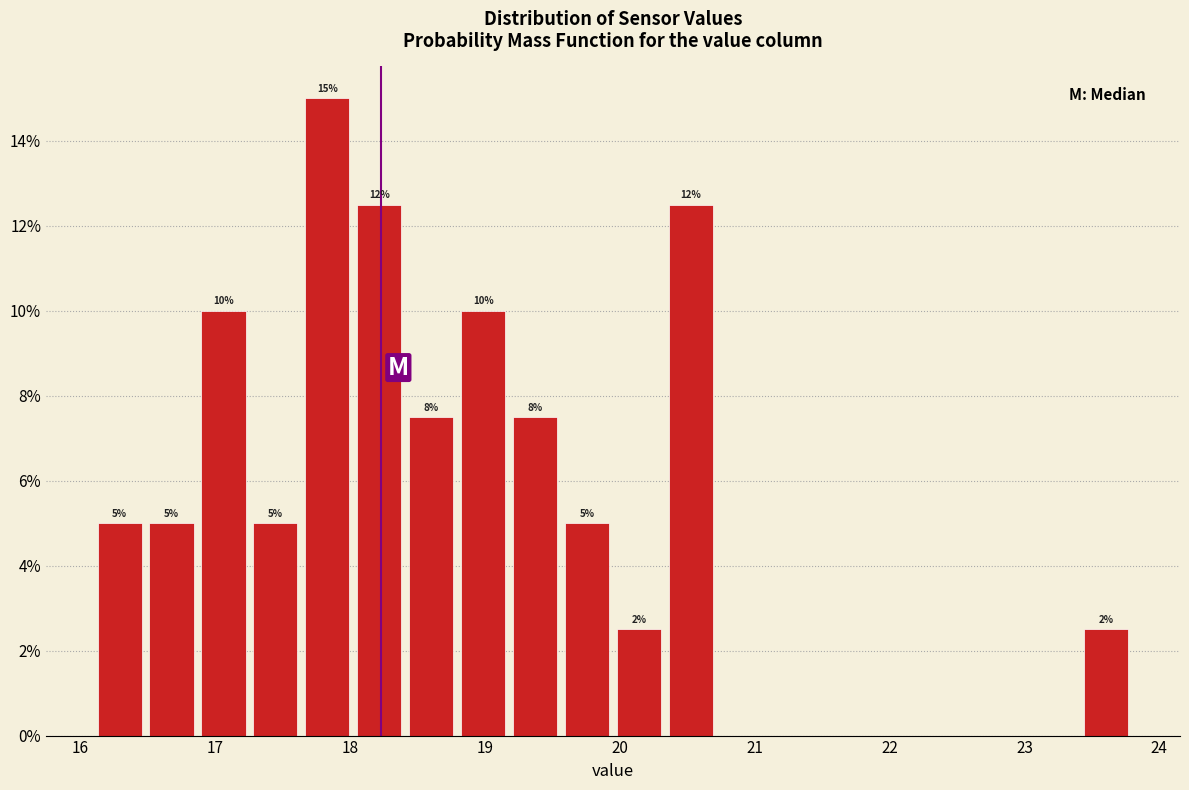

Read against the x-axis, roughly where is the centre of the tallest bar?

17.8